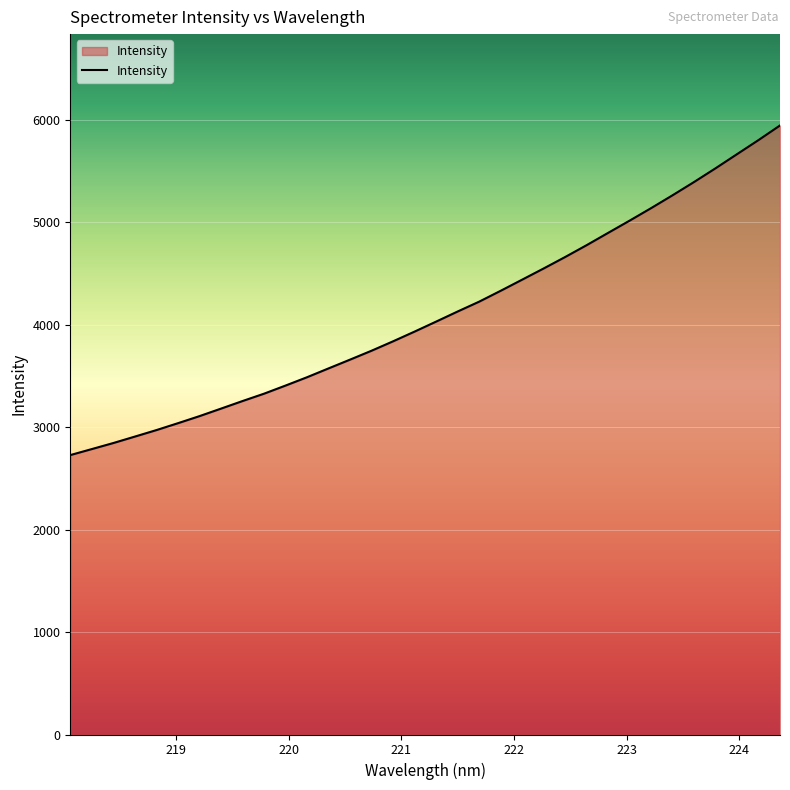

What is the greatest value displayed?

5944.7